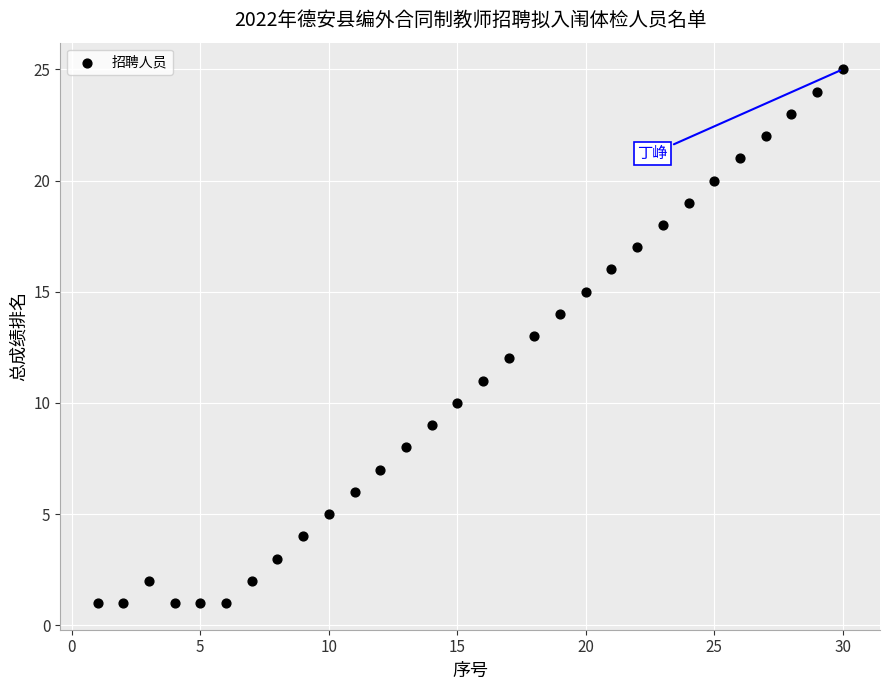

What is the range of Y values (max minus min)?

24